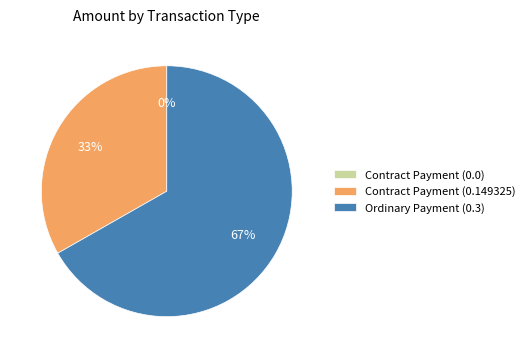

What is the smallest slice in the pie chart?

Contract Payment (0.0)